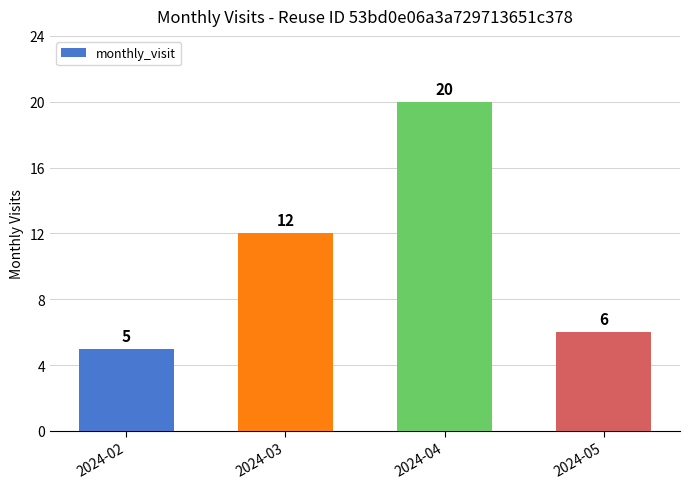

What is the difference between the values at 2024-04 and 2024-05?

14